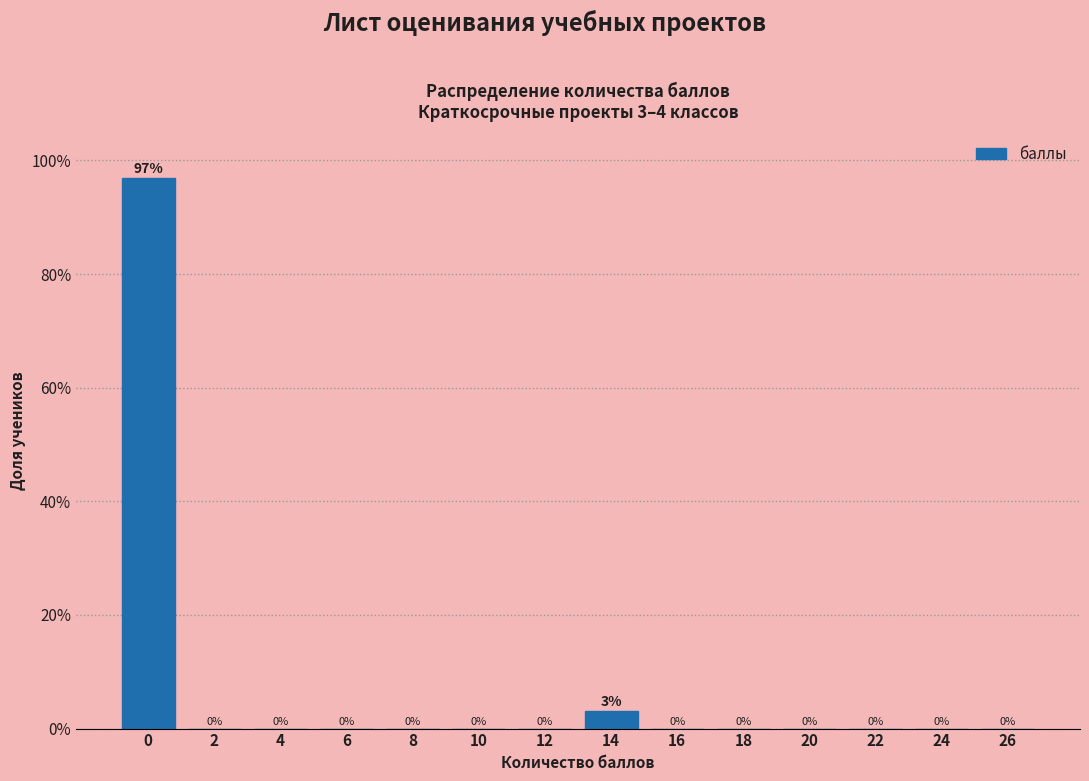

Is it true that the value at 8 is 0.0?

True